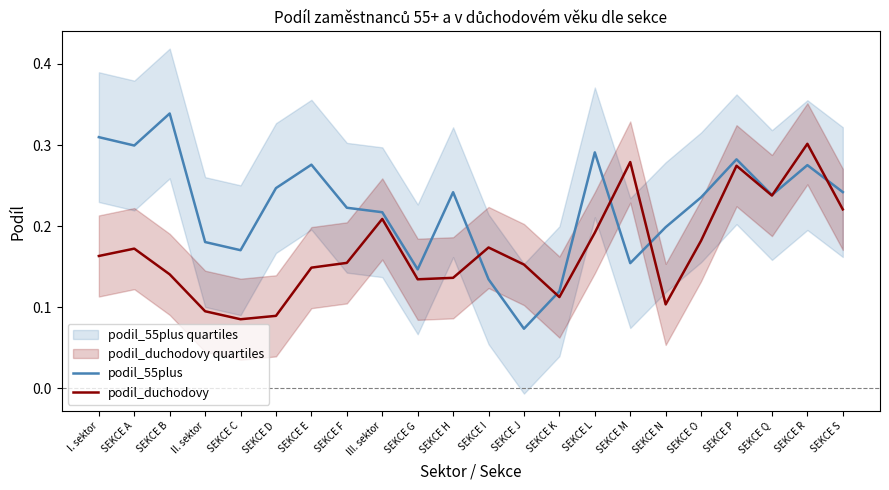

What position from the right is SEKCE B?

20